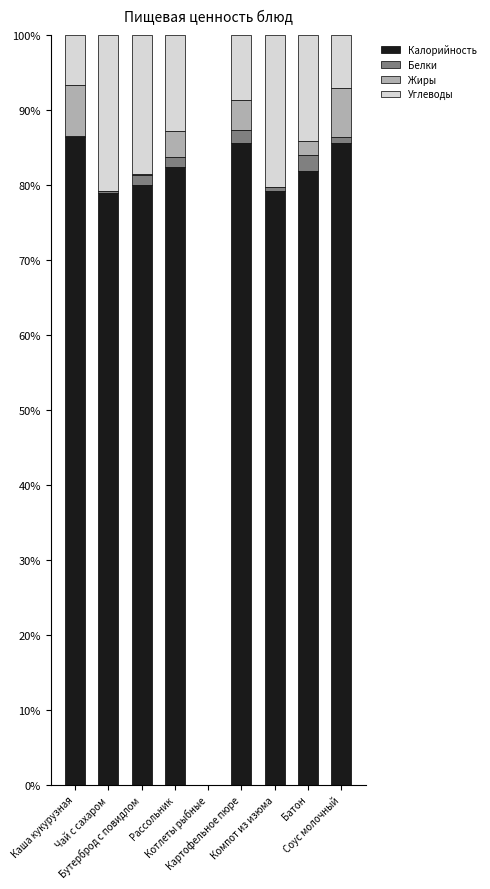

What is the sum of all Калорийность values?

659.9